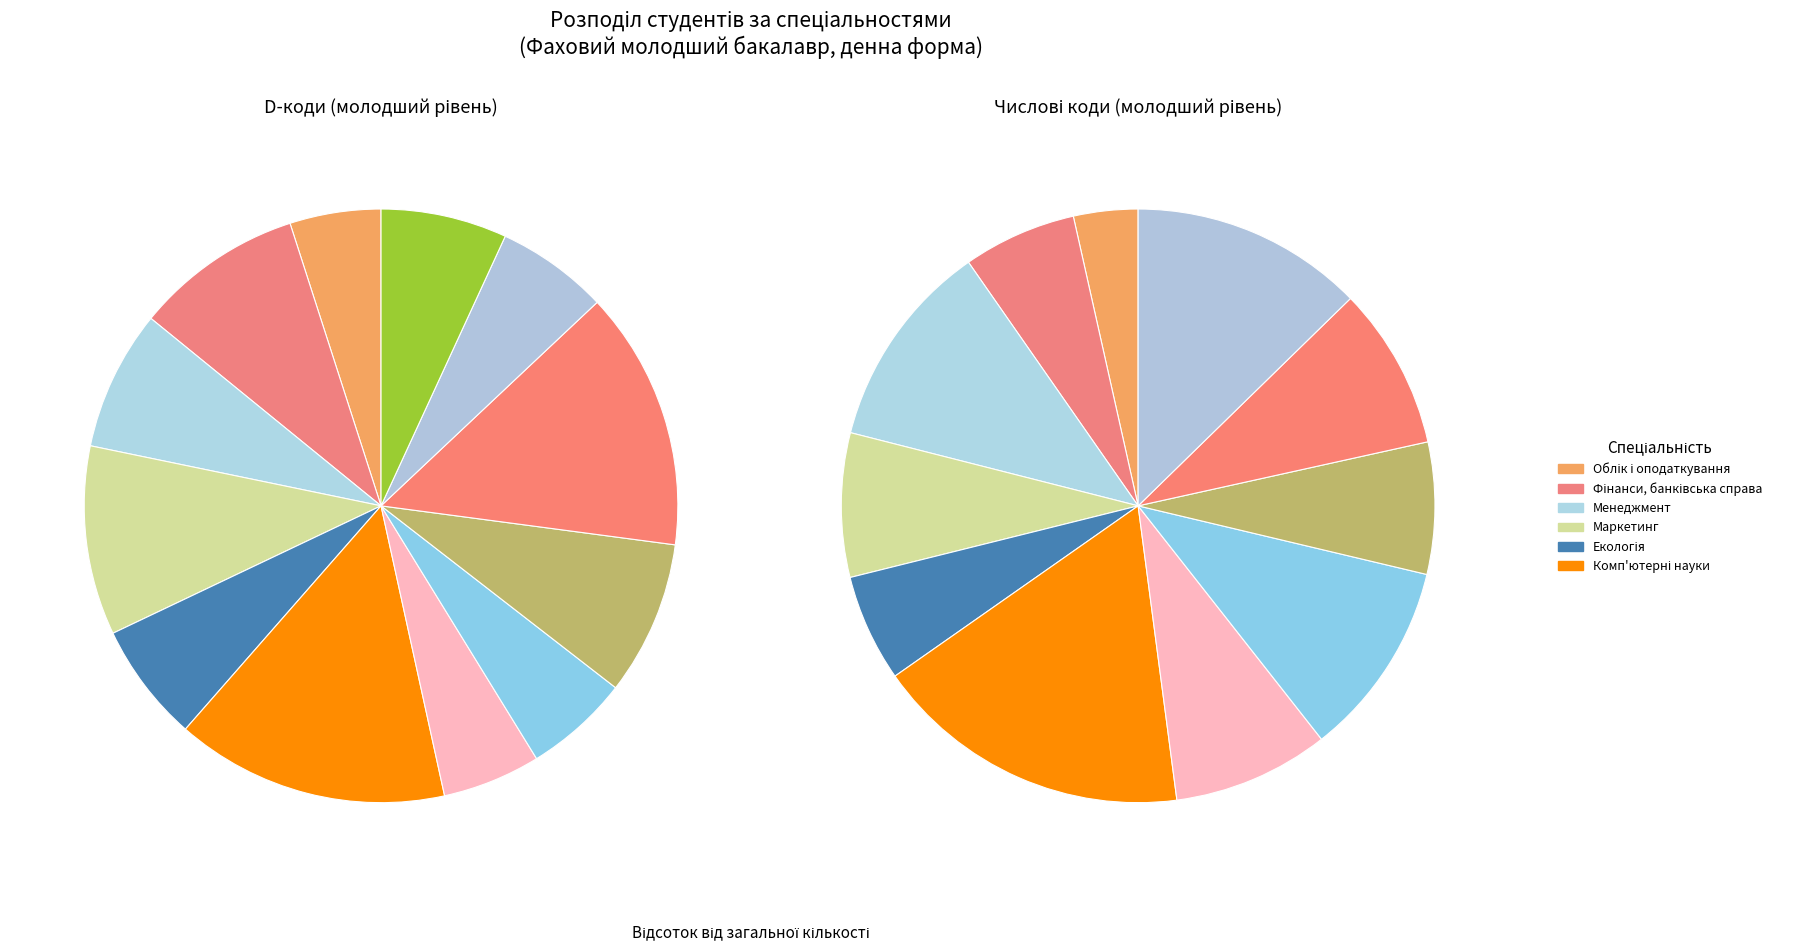

Which slice is the smallest?

Облік і оподаткування